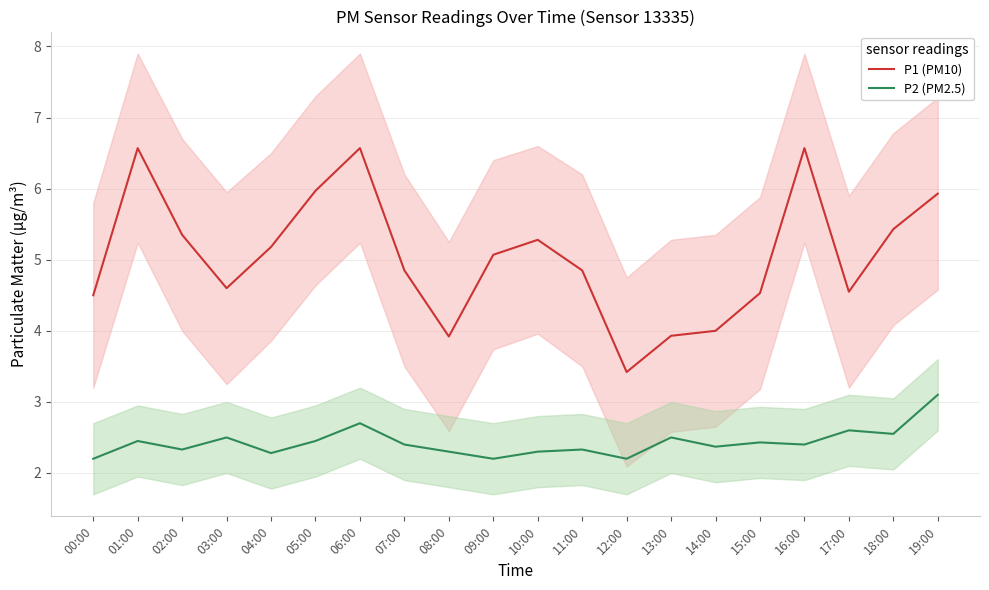

List the series in order of their peak value, highest first.

P1 (PM10), P2 (PM2.5)